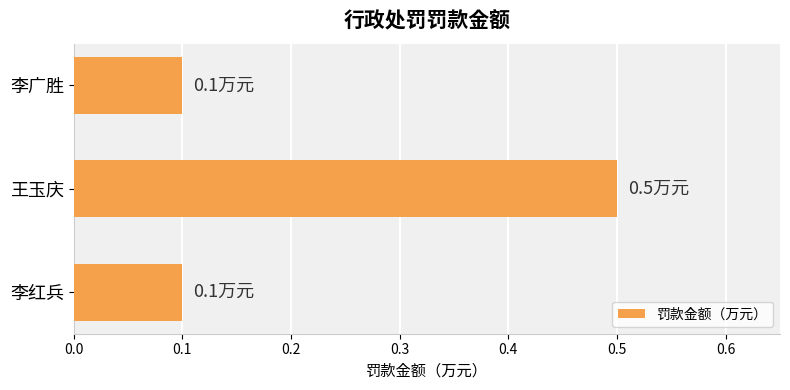

How many distinct data groups are displayed?

1